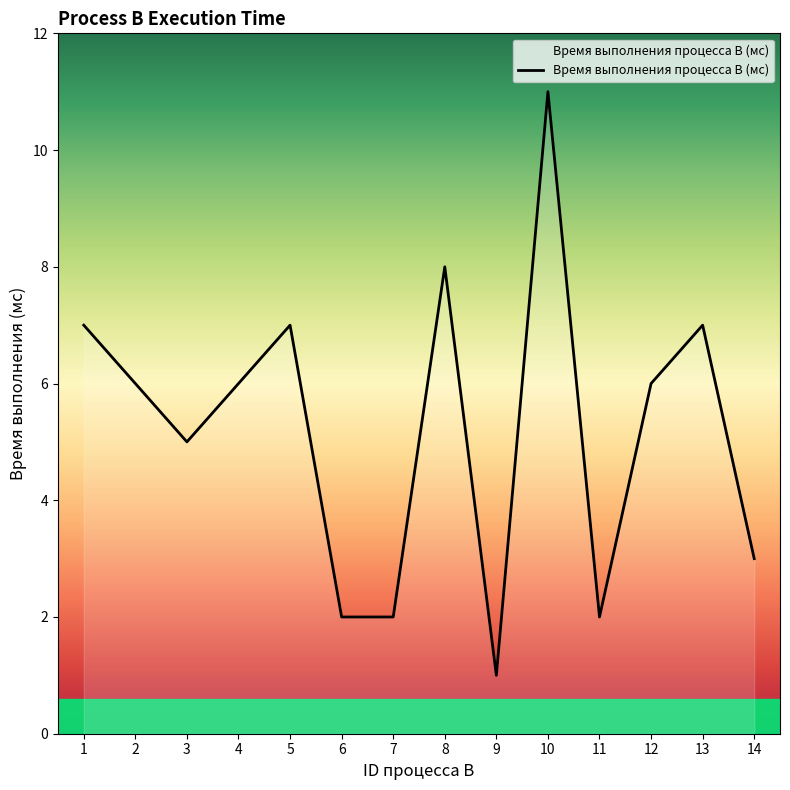

Reading left to right, list all the values displayed in this chart.

1=7	2=6	3=5	4=6	5=7	6=2	7=2	8=8	9=1	10=11	11=2	12=6	13=7	14=3